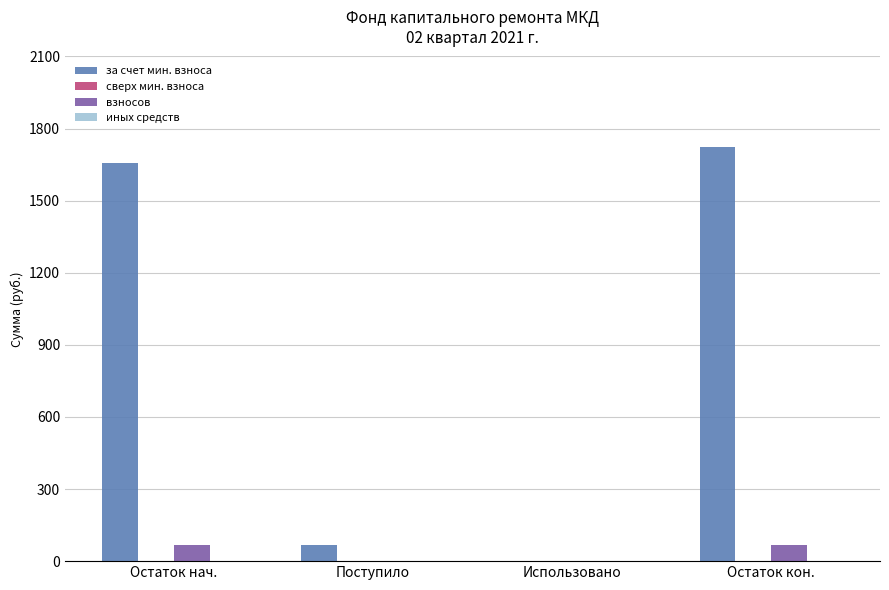

How many distinct data groups are displayed?

2